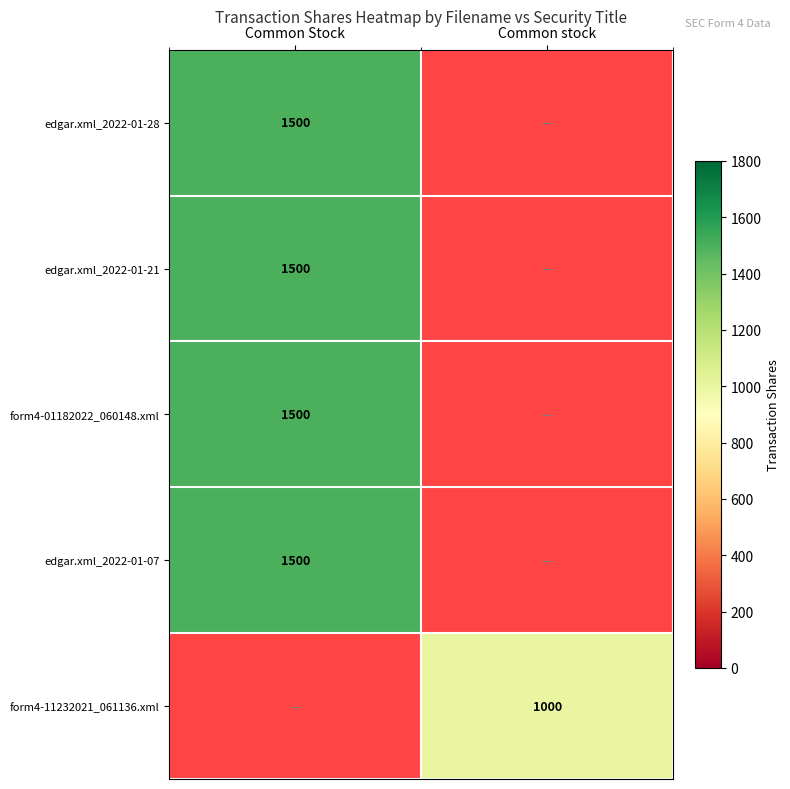

True or false: edgar.xml_2022-01-21 has a value of 2571 at Common Stock.

False